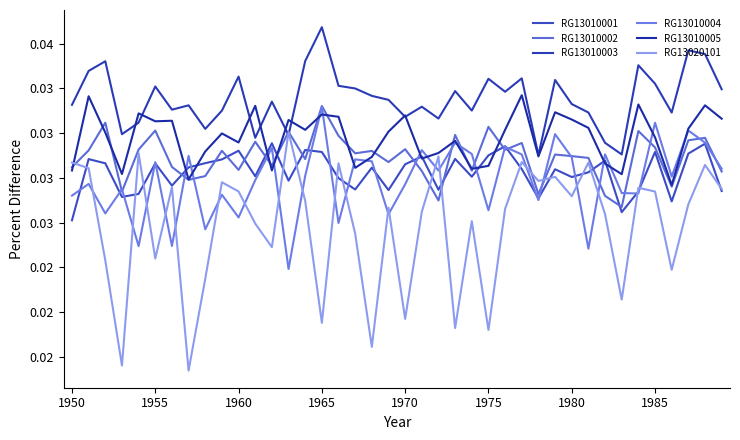

Which series has the largest total across all categories?

RG13010003